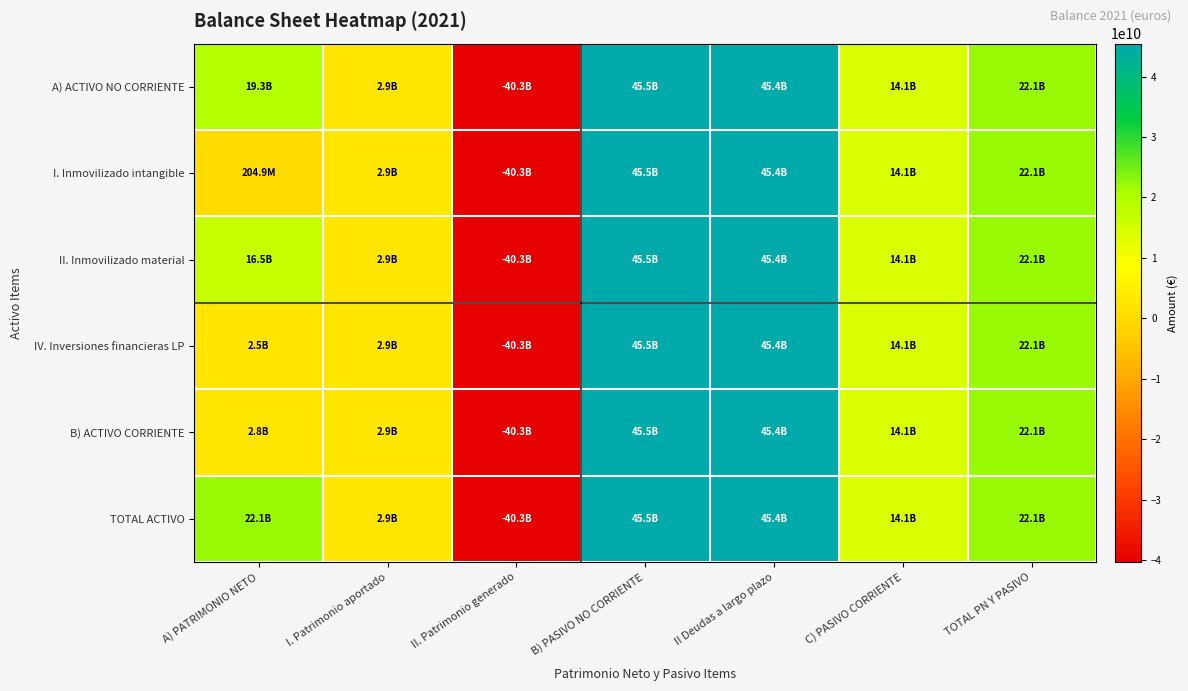

Which series has the largest total across all categories?

TOTAL ACTIVO